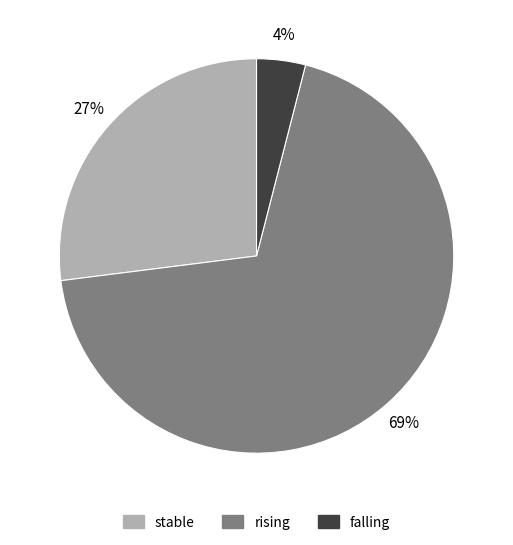

How many slices are in this pie chart?

3